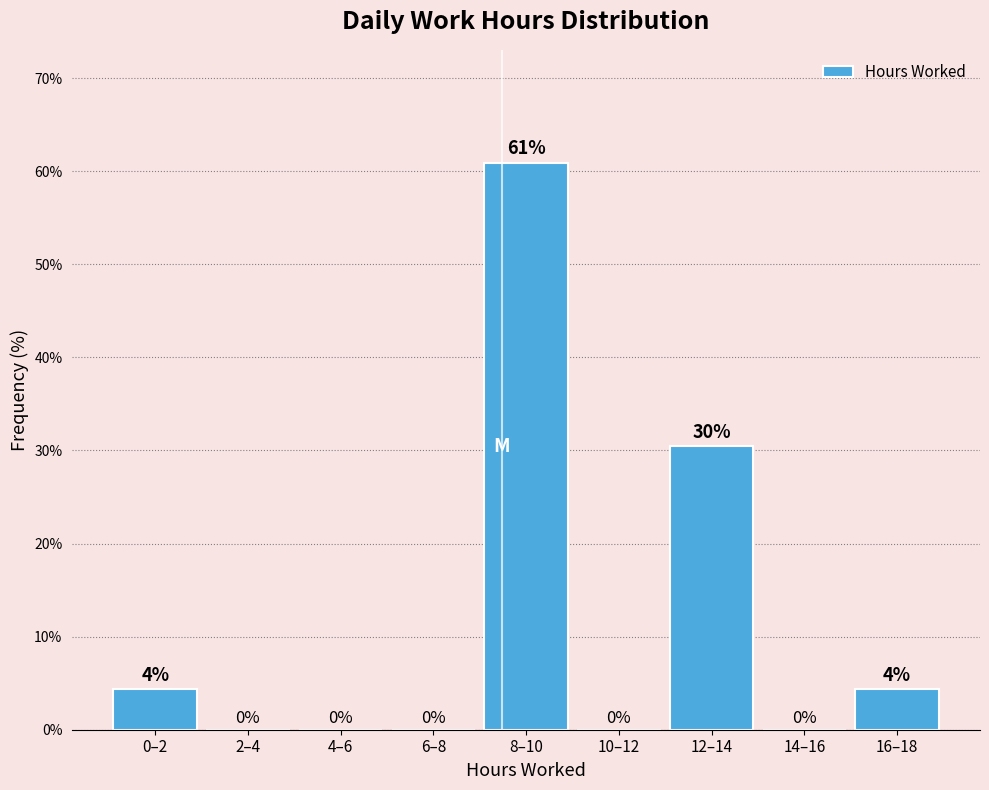

True or false: the data shows 29.0 at 6–8.

False